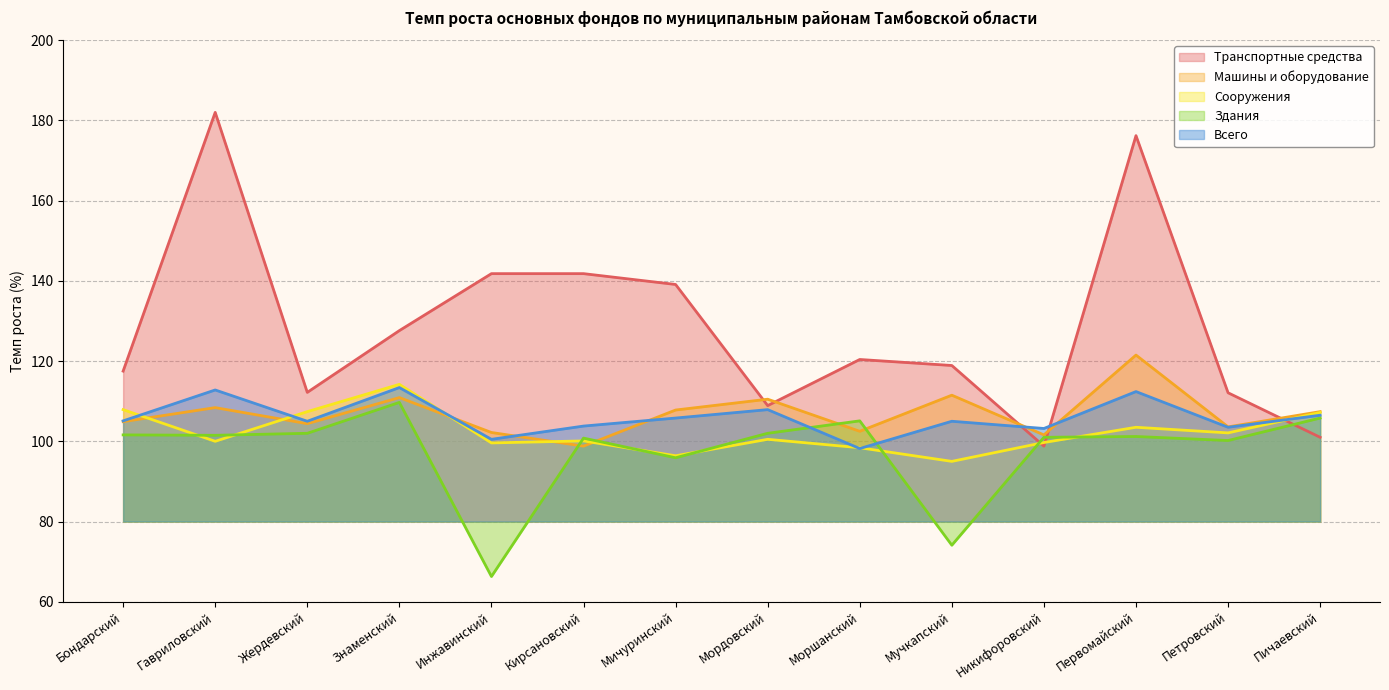

Which series ends up on top after the final intersection of Здания and Сооружения?

Сооружения